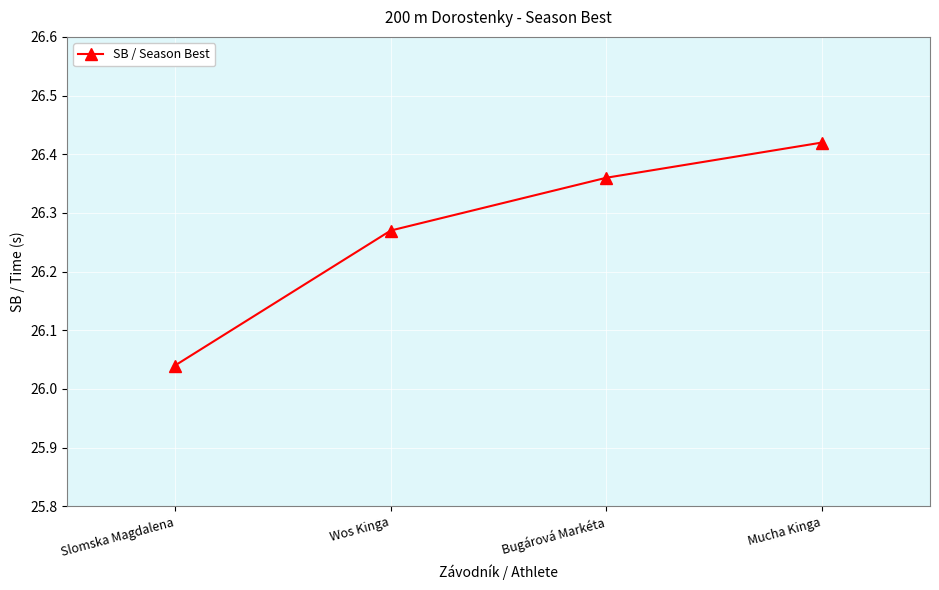

Which has a higher value, Wos Kinga or Mucha Kinga?

Mucha Kinga